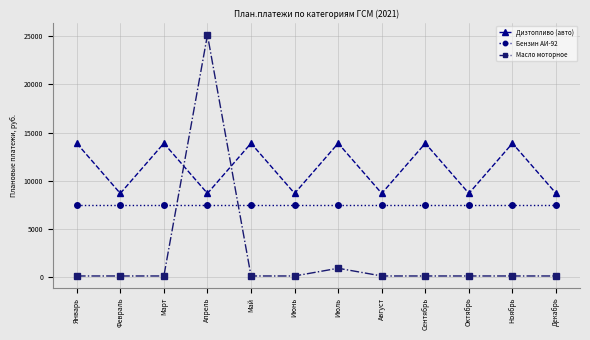

Where do Бензин АИ-92 and Масло моторное first cross each other?

Март and Апрель